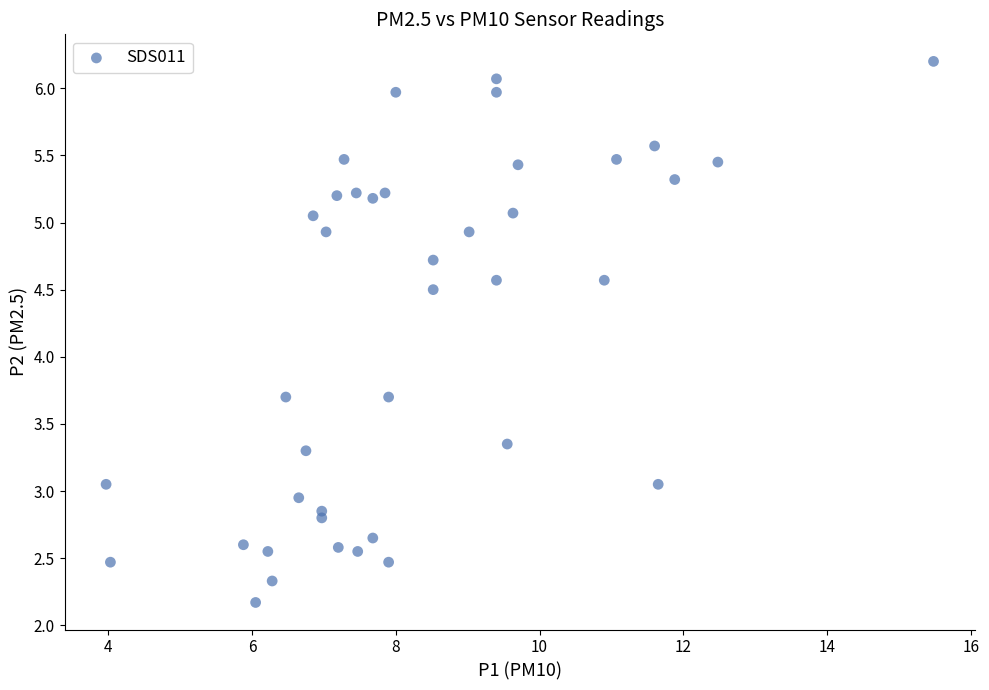

What is the range of Y values (max minus min)?

4.0